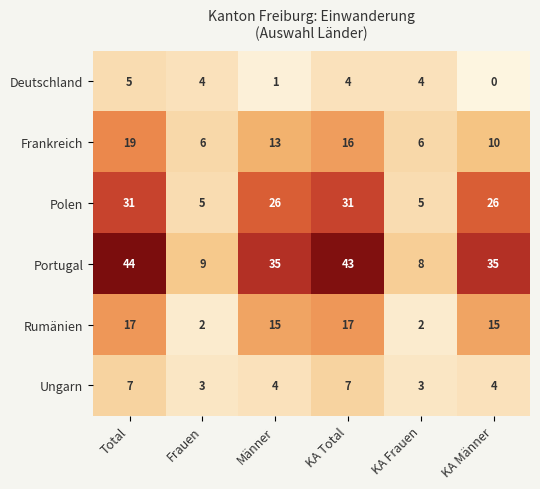

What is the sum of all Portugal values?

174